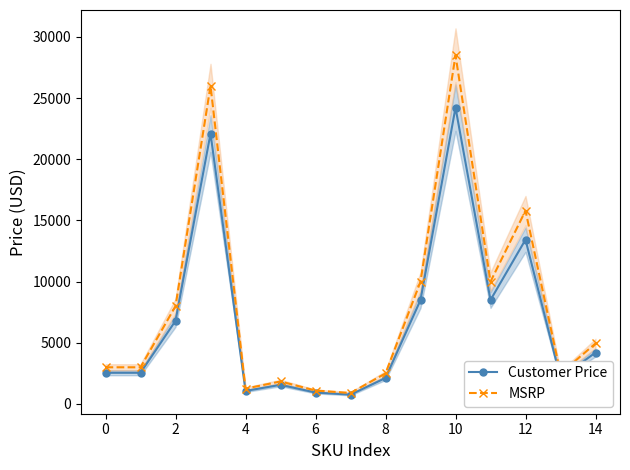

How many interior local peaks does the Customer Price series have?

4